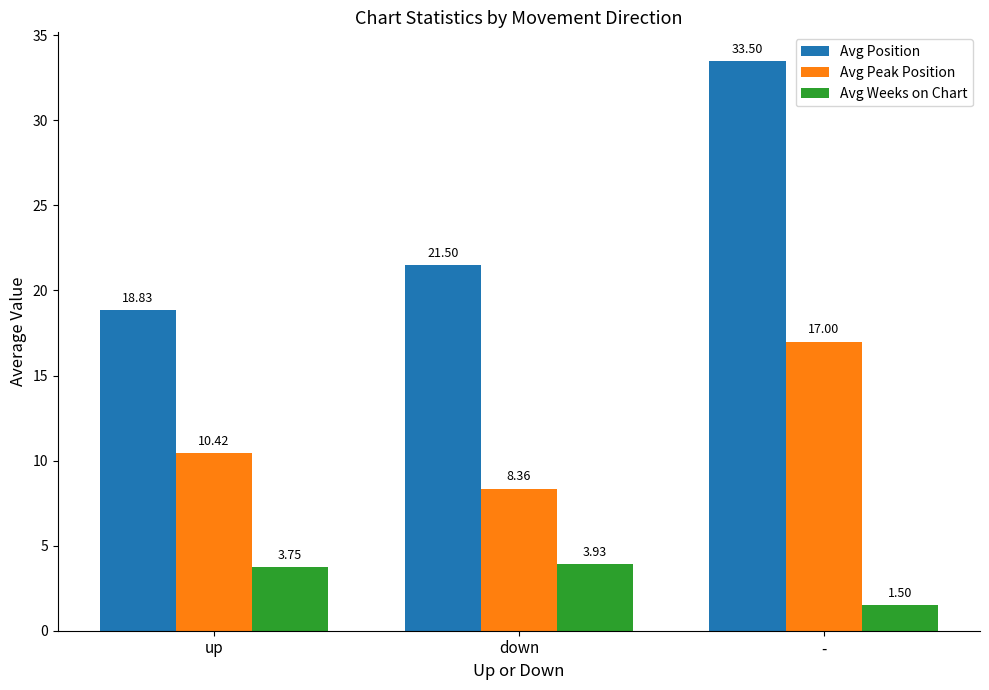

At which label is Avg Weeks on Chart closest to 2?

-